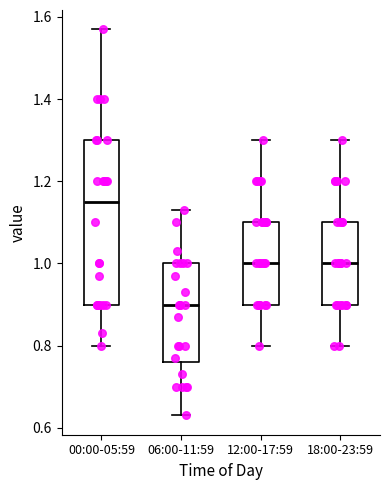

Where does the median line of the box for 18:00-23:59 sit on the y-axis? The values are not printed on the chart, so give them approximately, as read against the axis.

1.00